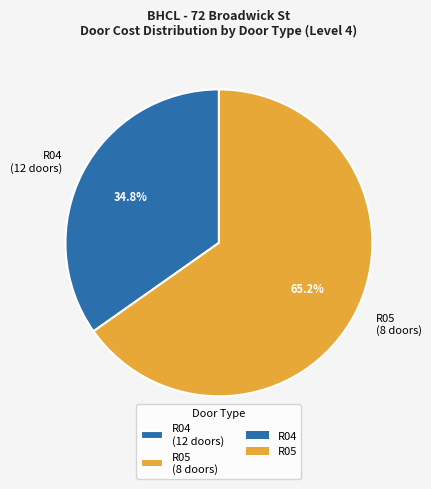

Rank the categories by value from highest to lowest.

R05 (8 doors), R04 (12 doors)